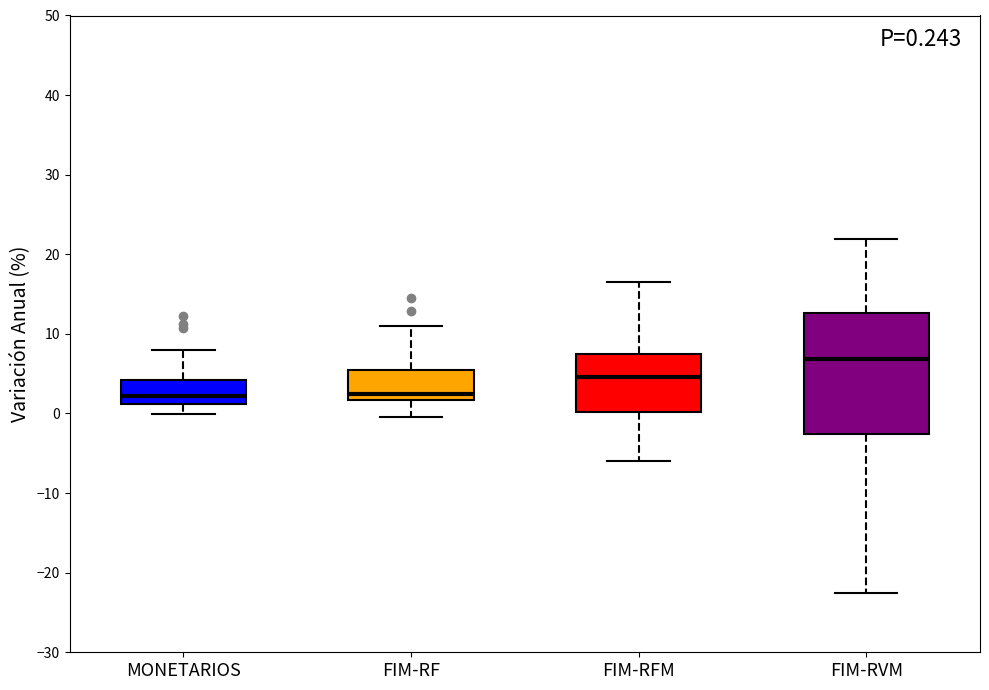

Which box's median line is the highest?

FIM-RVM